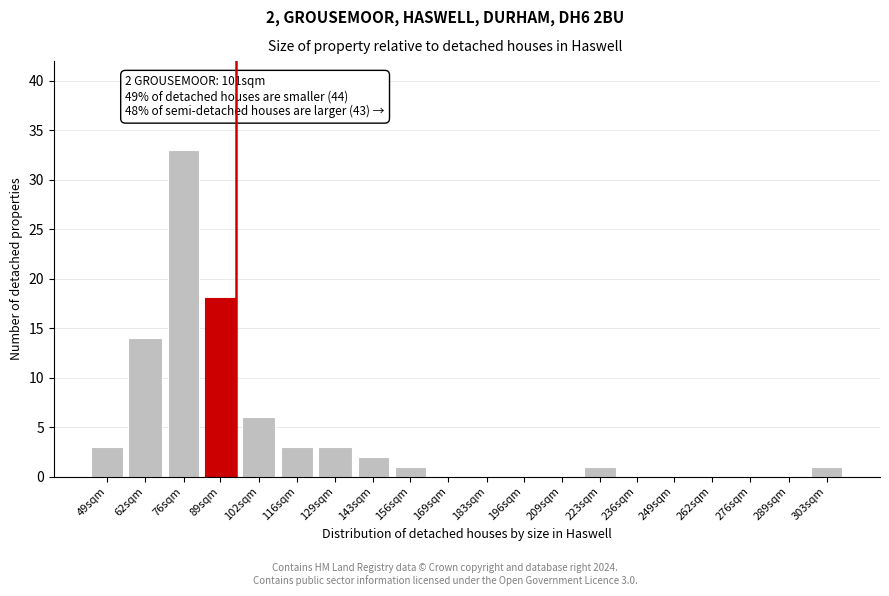

Reading left to right, list all the values displayed in this chart.

49sqm=3	62sqm=14	76sqm=33	89sqm=18	102sqm=6	116sqm=3	129sqm=3	143sqm=2	156sqm=1	169sqm=0	183sqm=0	196sqm=0	209sqm=0	223sqm=1	236sqm=0	249sqm=0	262sqm=0	276sqm=0	289sqm=0	303sqm=1